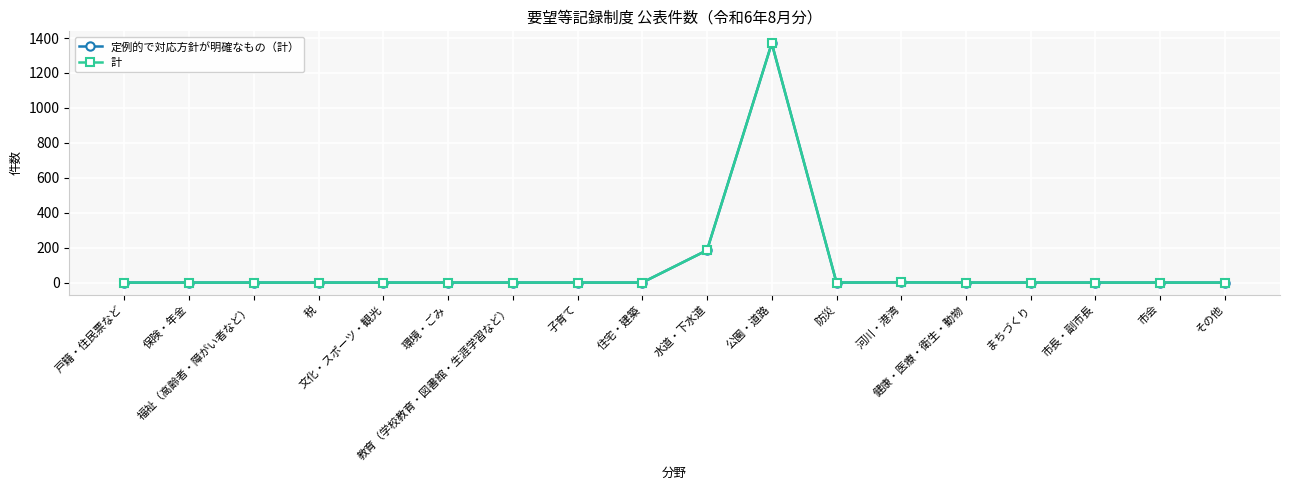

Reading left to right, what are all the values shown in this chart?

定例的で対応方針が明確なもの（計）: 戸籍・住民票など=0	保険・年金=0	福祉（高齢者・障がい者など）=0	税=0	文化・スポーツ・観光=0	環境・ごみ=0	教育（学校教育・図書館・生涯学習など）=0	子育て=0	住宅・建築=0	水道・下水道=185	公園・道路=1370	防災=0	河川・港湾=1	健康・医療・衛生・動物=0	まちづくり=0	市長・副市長=0	市会=0	その他=0
計: 戸籍・住民票など=0	保険・年金=0	福祉（高齢者・障がい者など）=0	税=0	文化・スポーツ・観光=0	環境・ごみ=0	教育（学校教育・図書館・生涯学習など）=0	子育て=0	住宅・建築=0	水道・下水道=185	公園・道路=1370	防災=0	河川・港湾=1	健康・医療・衛生・動物=0	まちづくり=0	市長・副市長=0	市会=0	その他=0